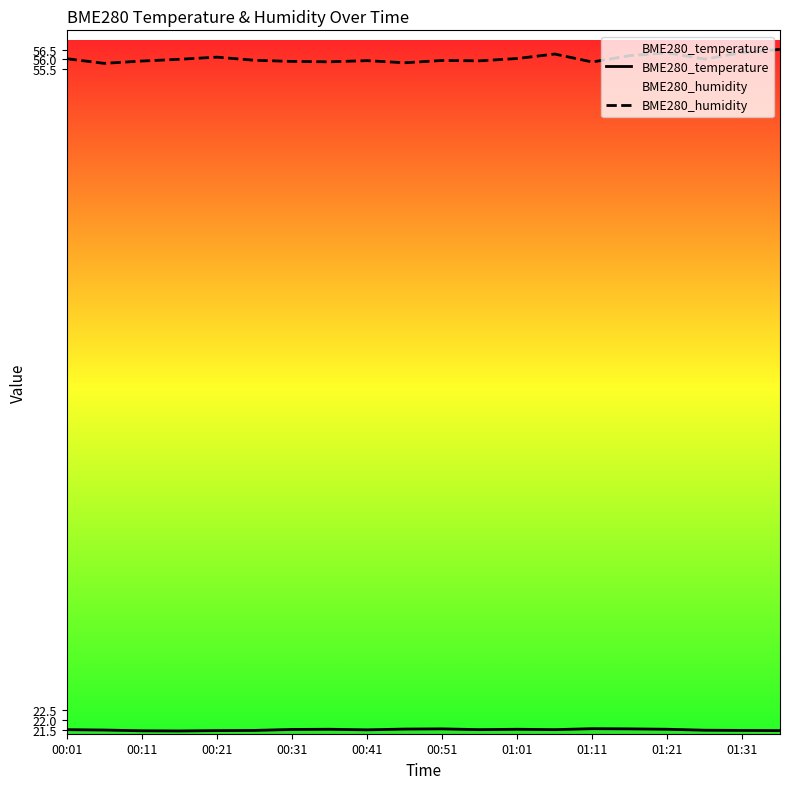

What is the spread (max minus min) of values at 17?

34.5